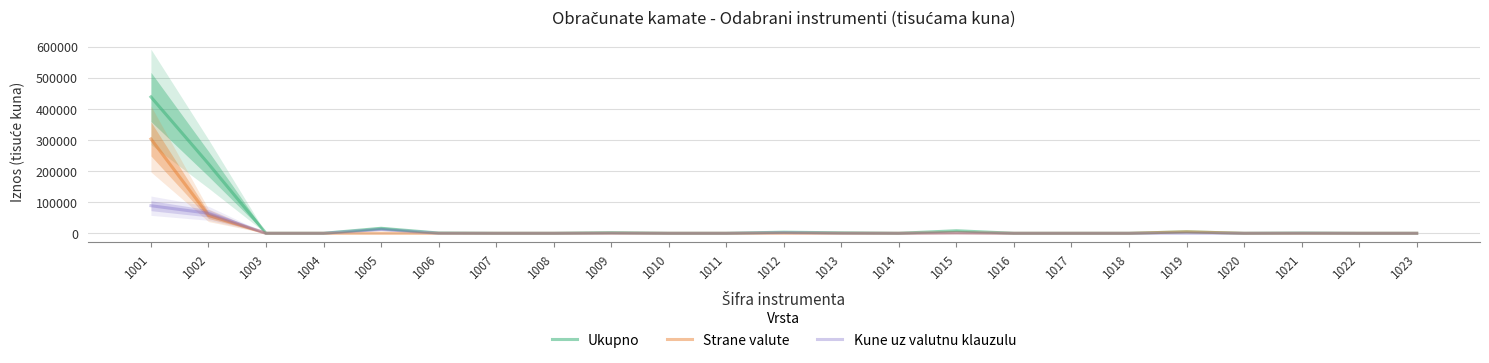

Which series has the largest total across all categories?

Ukupno